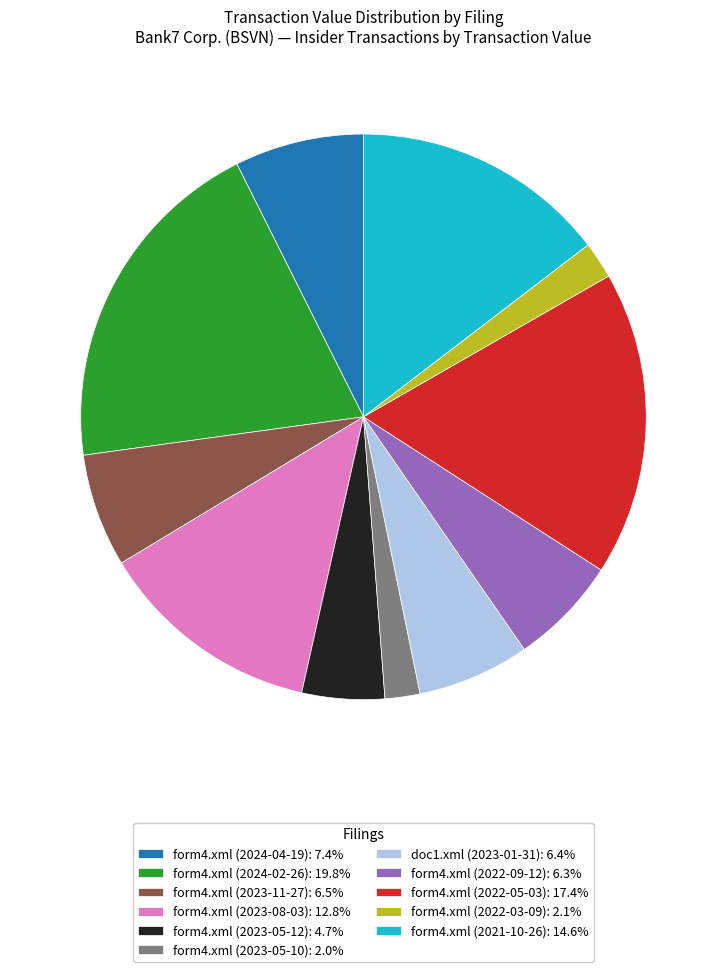

Combined, do form4.xml (2022-09-12): 6.3% and form4.xml (2022-05-03): 17.4% account for over 50%?

No